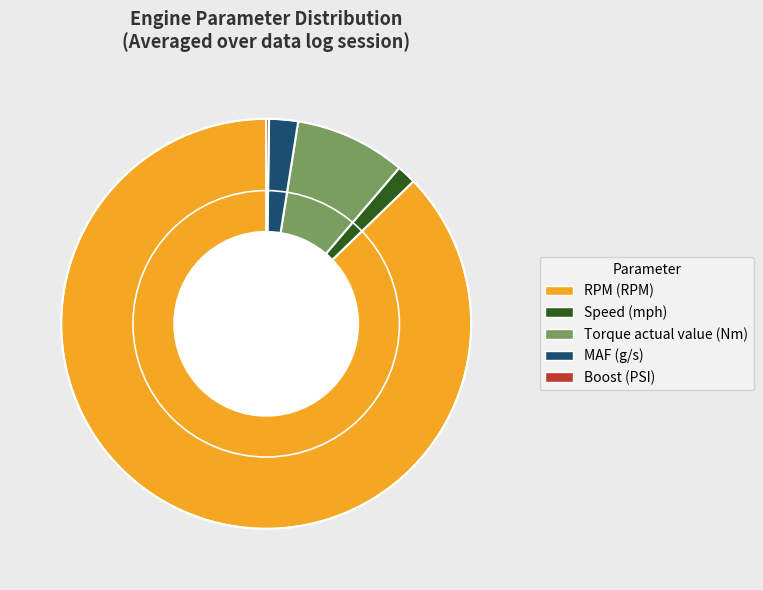

Which category has the biggest portion of the pie?

RPM (RPM)